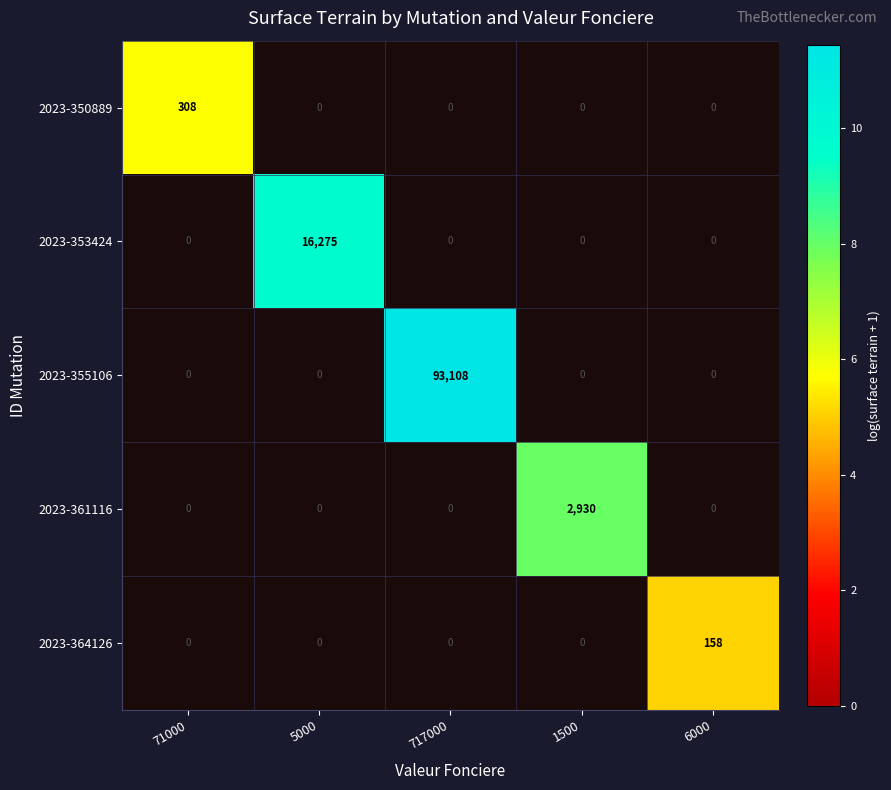

The 2023-364126 series shows 158 at 6000. True or false?

True